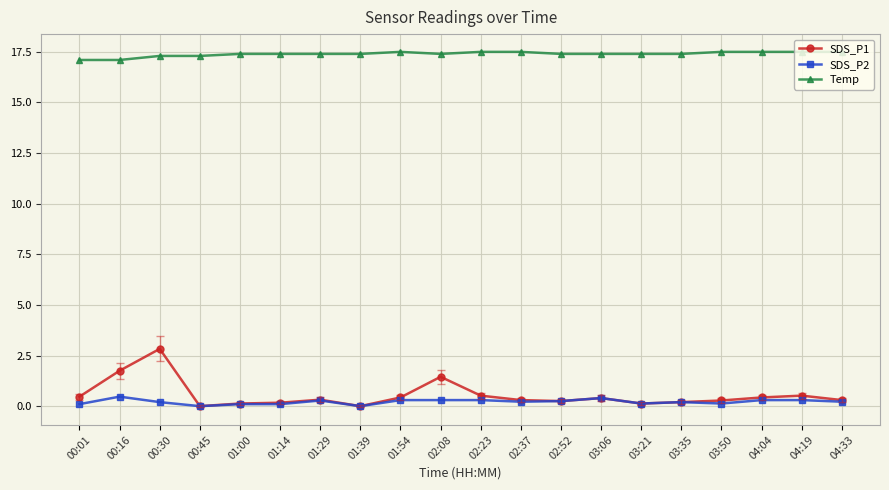

True or false: Temp and SDS_P2 cross at least once.

False